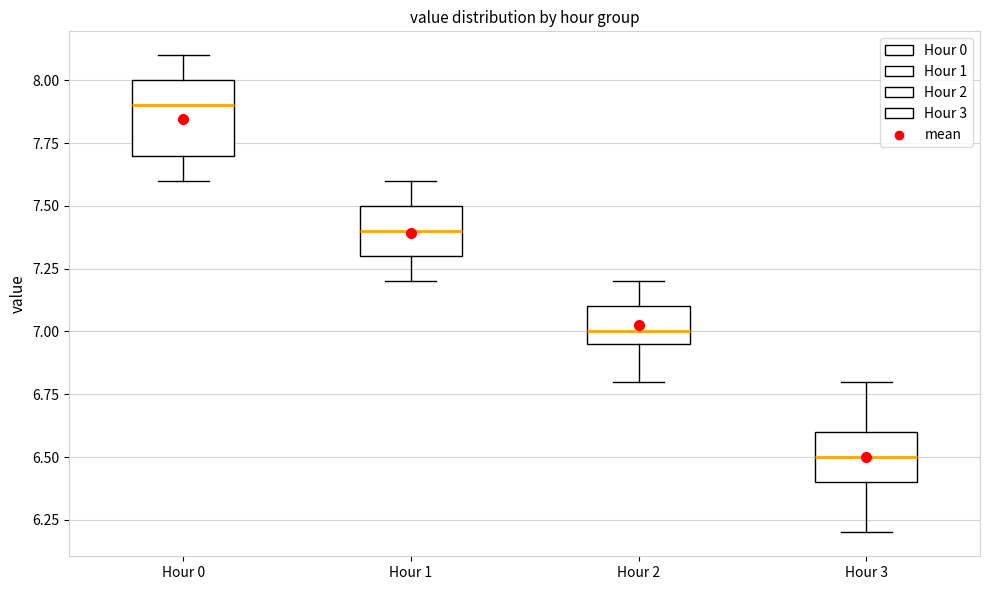

Reading left to right, transcribe this box plot: for each box, give where its median line is, the range the box spans, and where its two whiskers end, as read against the y-axis. The values are not printed on the chart, so give them approximately, as read against the axis.

Hour 0: median 7.90, box 7.70 to 8.00, whiskers 7.60 to 8.10
Hour 1: median 7.40, box 7.30 to 7.50, whiskers 7.20 to 7.60
Hour 2: median 7.00, box 6.95 to 7.10, whiskers 6.80 to 7.20
Hour 3: median 6.50, box 6.40 to 6.60, whiskers 6.20 to 6.80